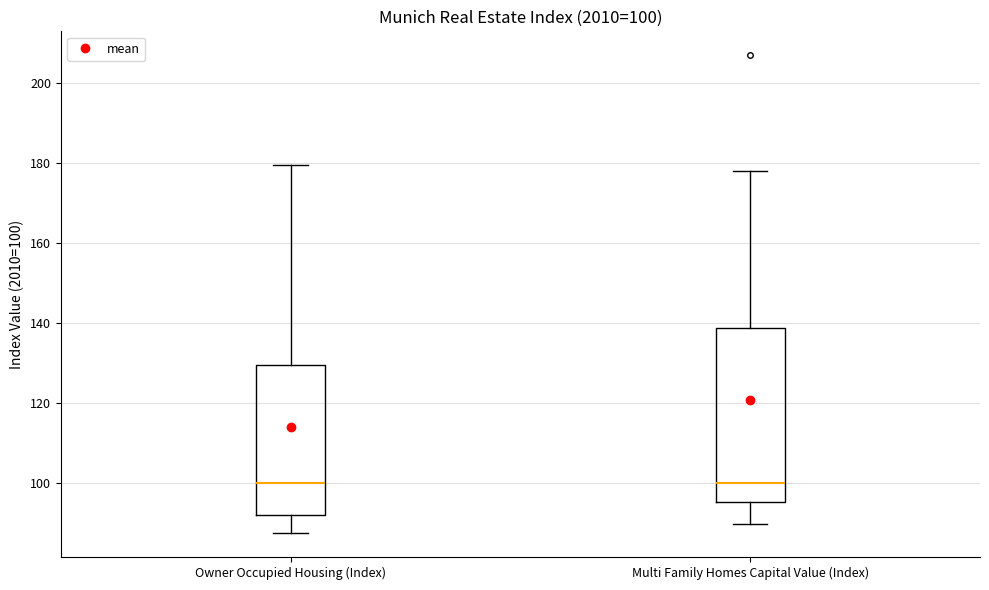

Comparing the boxes themselves (not the whiskers), which one is the tallest?

Multi Family Homes Capital Value (Index)